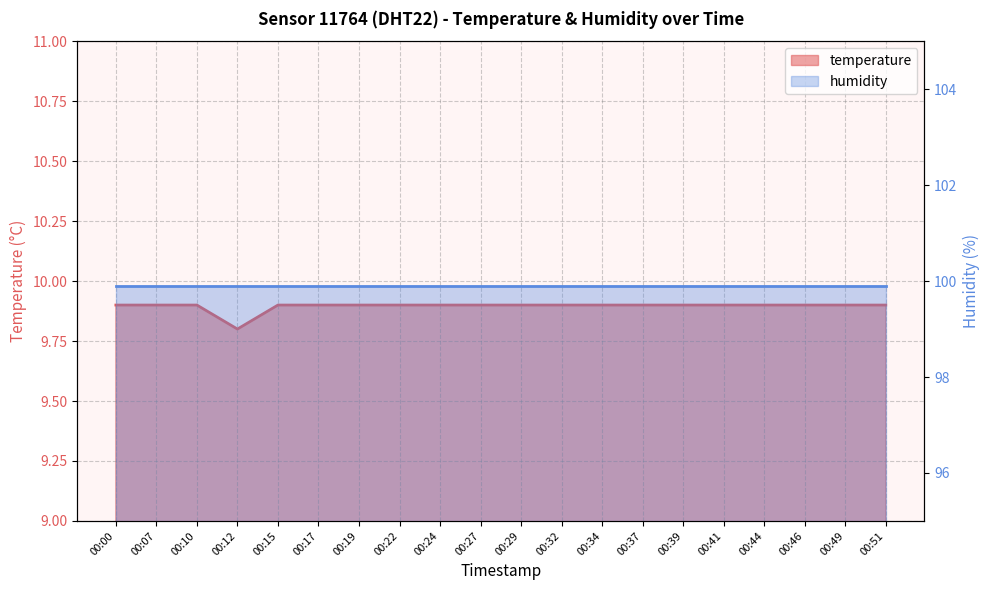

Rank the categories by value from highest to lowest.

00:00, 00:07, 00:10, 00:15, 00:17, 00:19, 00:22, 00:24, 00:27, 00:29, 00:32, 00:34, 00:37, 00:39, 00:41, 00:44, 00:46, 00:49, 00:51, 00:12